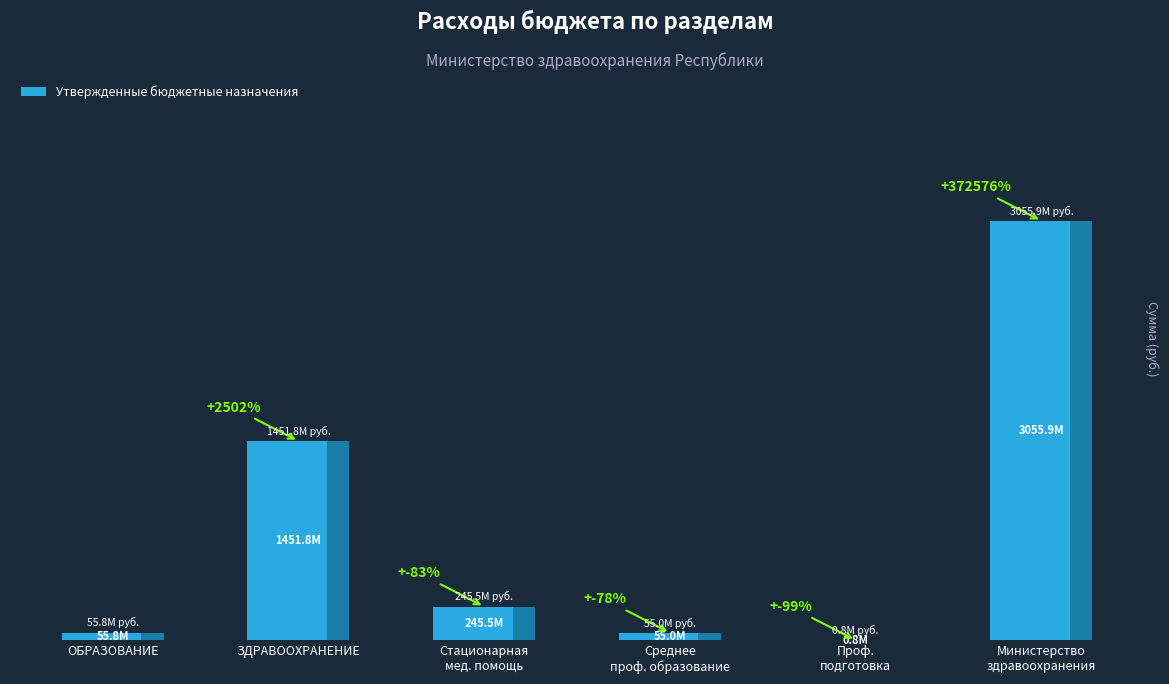

Are the bars horizontal?

No